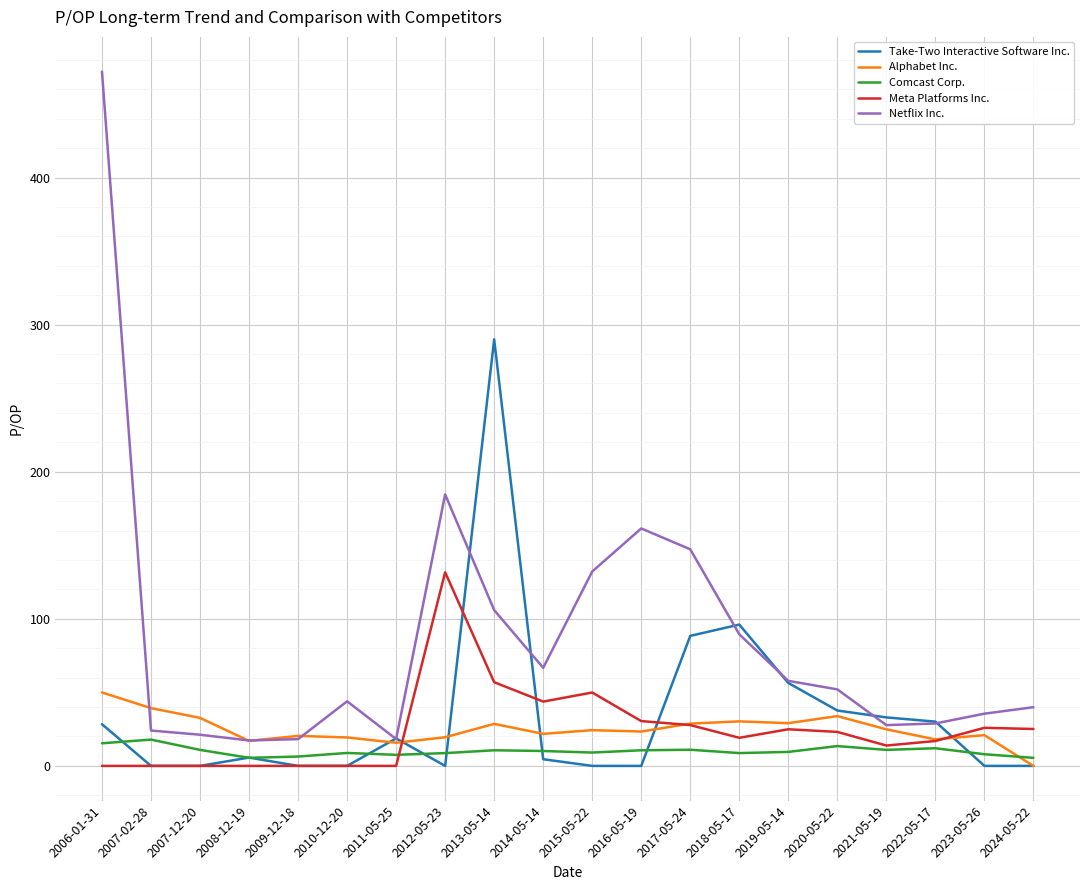

What is the sum of all Alphabet Inc. values?

497.5